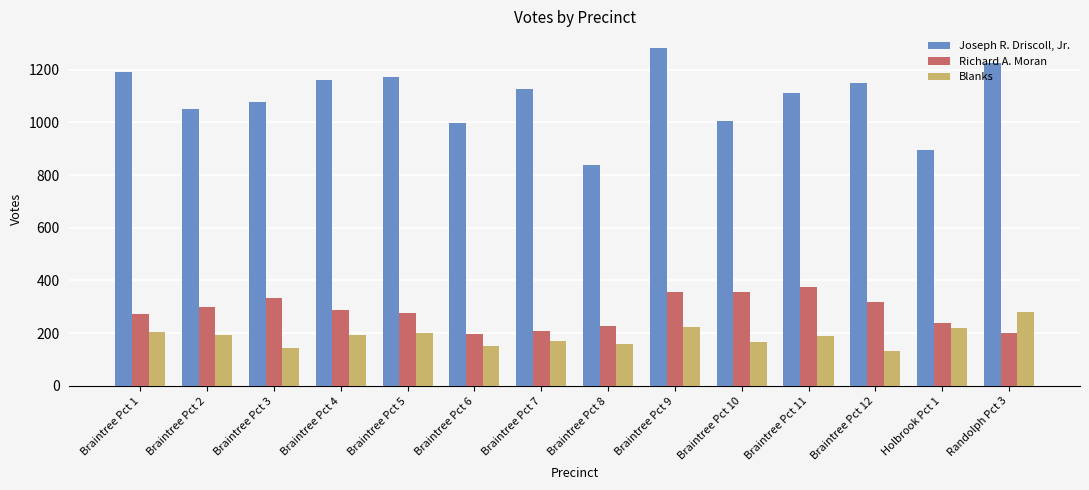

True or false: Blanks has a value of 145 at Braintree Pct 3.

True